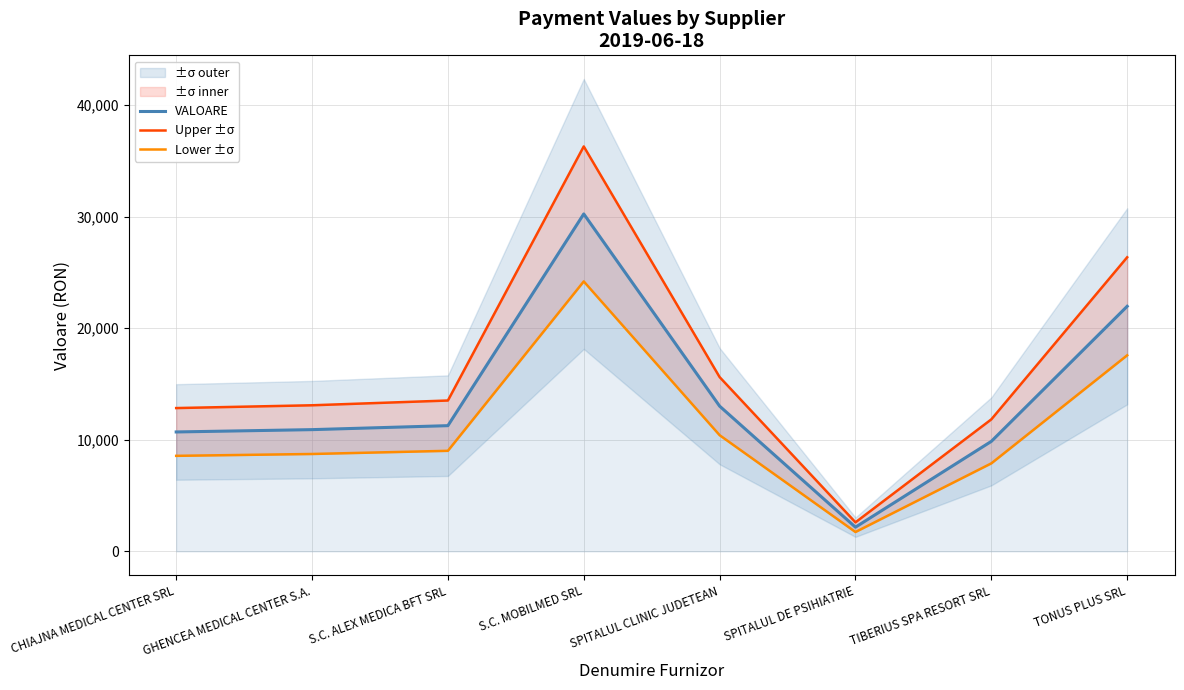

At which label does Lower ±σ reach its minimum?

SPITALUL DE PSIHIATRIE